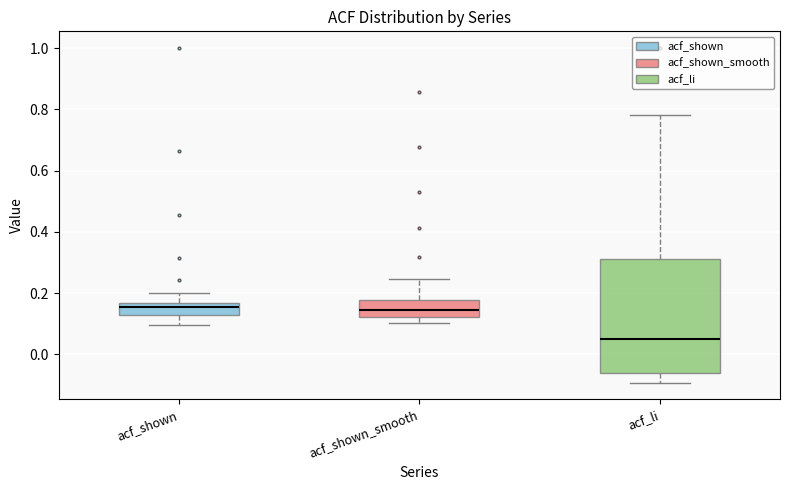

Which box has the lowest median line?

acf_li